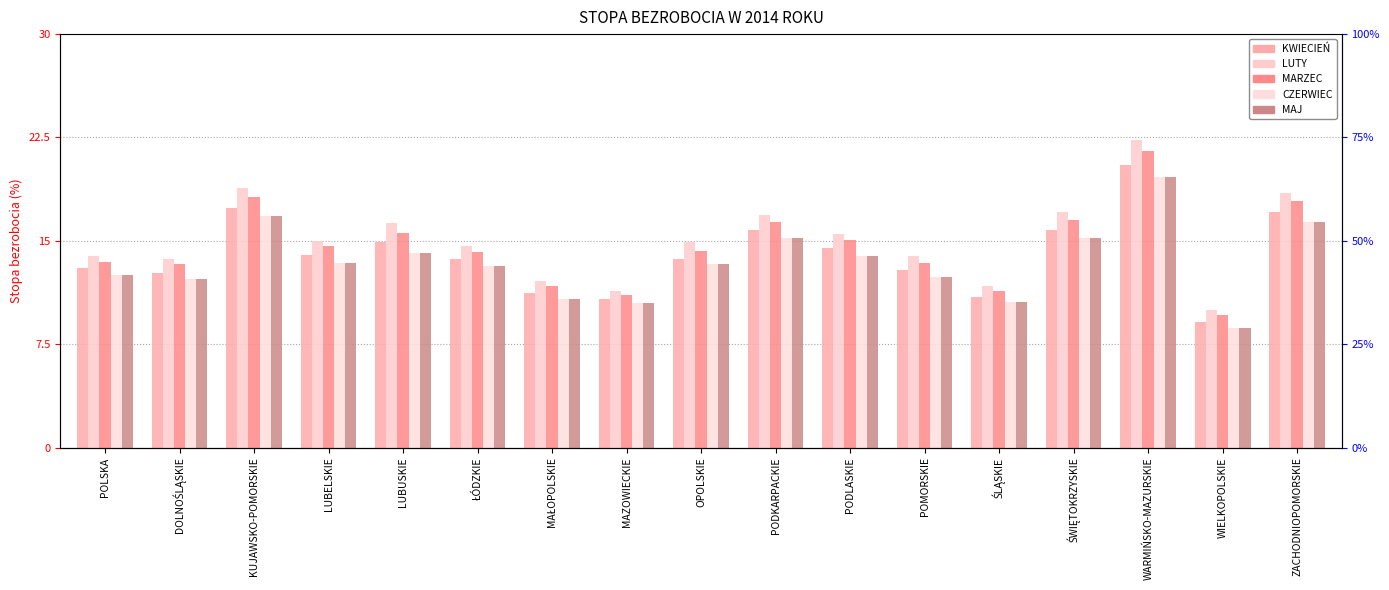

Reading right to left, transcribe all the data shown in this chart.

KWIECIEŃ: 17.1	9.1	20.5	15.8	10.9	12.9	14.5	15.8	13.7	10.8	11.2	13.7	14.9	14.0	17.4	12.7	13.0
LUTY: 18.5	10.0	22.3	17.1	11.7	13.9	15.5	16.9	14.9	11.4	12.1	14.6	16.3	15.0	18.8	13.7	13.9
MARZEC: 17.9	9.6	21.5	16.5	11.4	13.4	15.1	16.4	14.3	11.1	11.7	14.2	15.6	14.6	18.2	13.3	13.5
CZERWIEC: 16.4	8.7	19.6	15.2	10.6	12.4	13.9	15.2	13.3	10.5	10.8	13.2	14.1	13.4	16.8	12.2	12.5
MAJ: 16.4	8.7	19.6	15.2	10.6	12.4	13.9	15.2	13.3	10.5	10.8	13.2	14.1	13.4	16.8	12.2	12.5